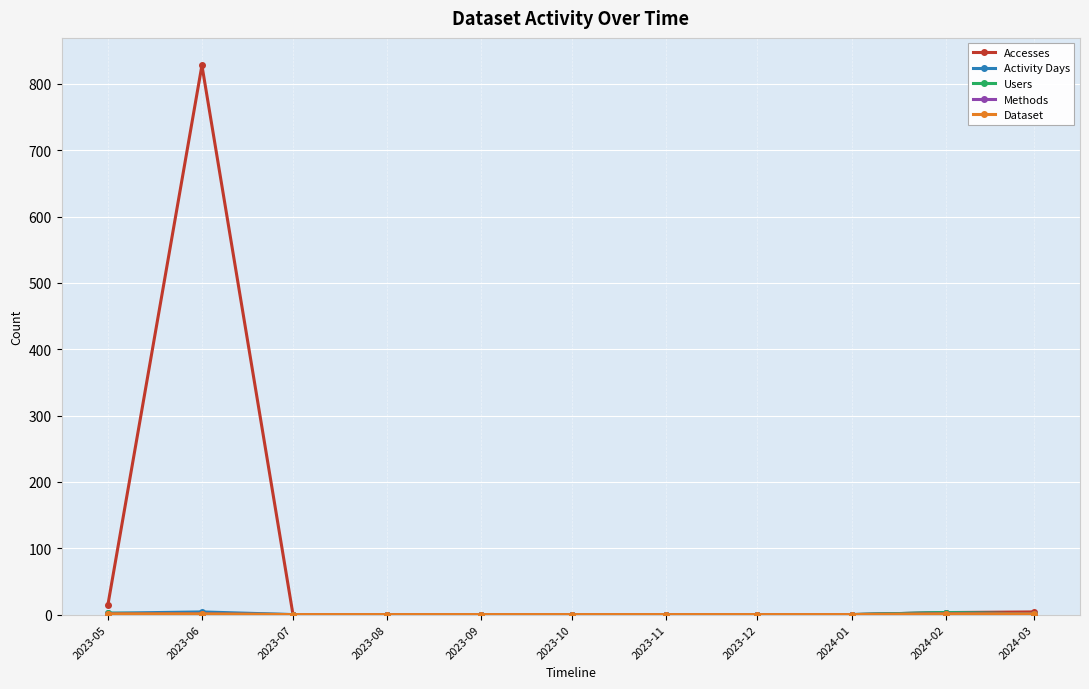

True or false: Accesses and Activity Days cross at least once.

False